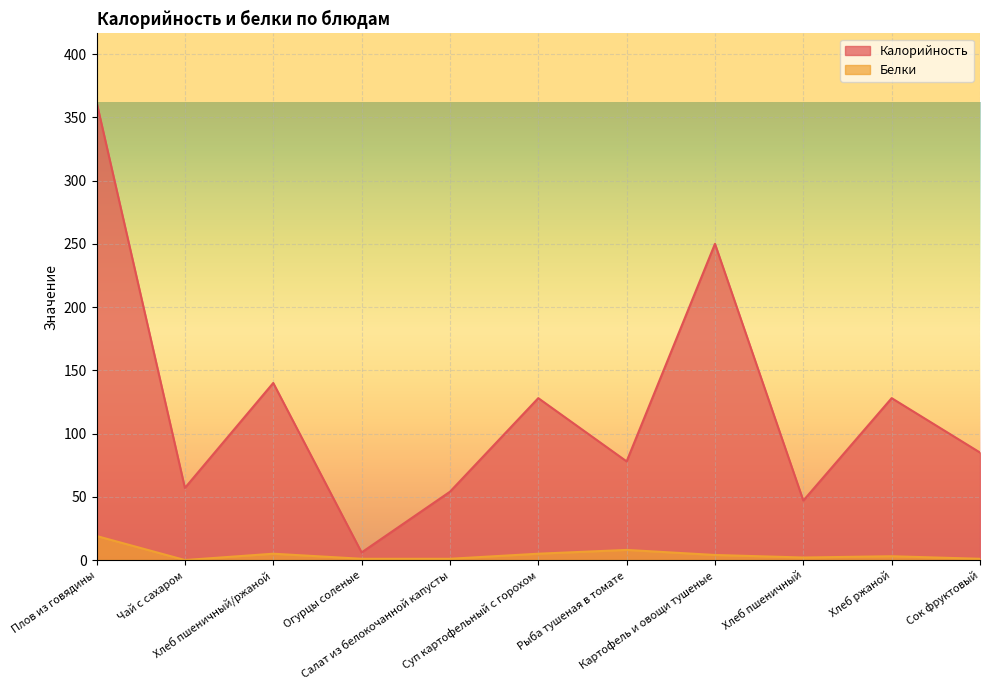

What is the sum of the Калорийность values at Хлеб пшеничный/ржаной and Суп картофельный с горохом?

268